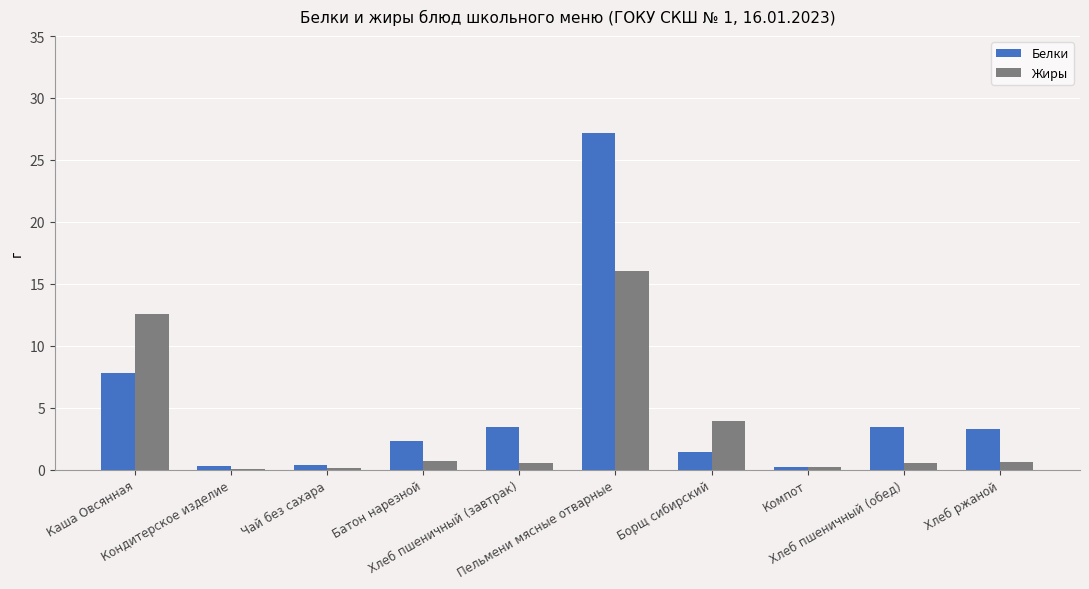

What is the sum of all Белки values?

49.9